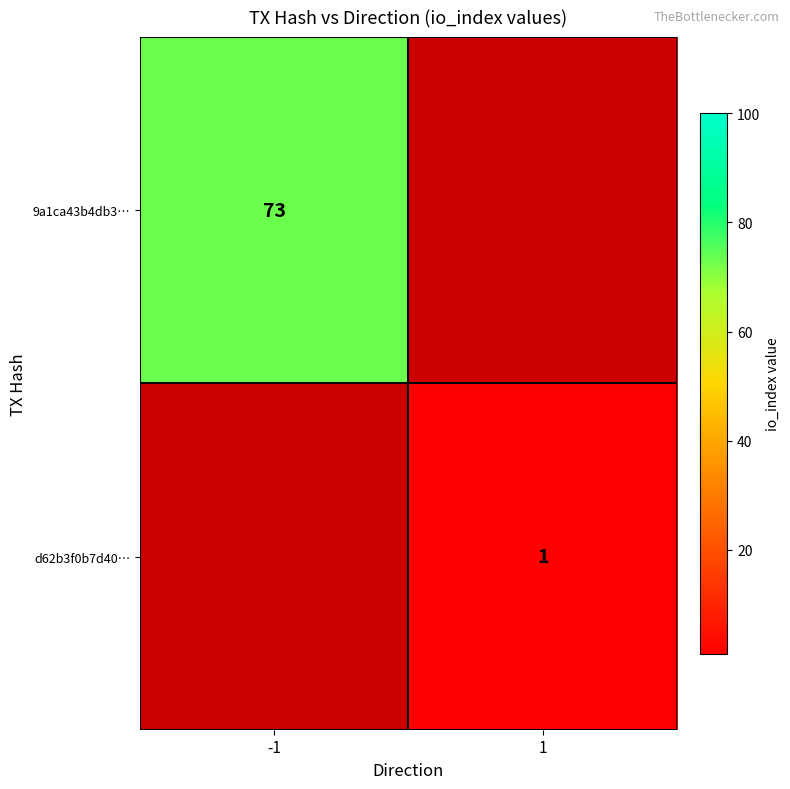

The 9a1ca43b4db3… series shows 28 at -1. True or false?

False